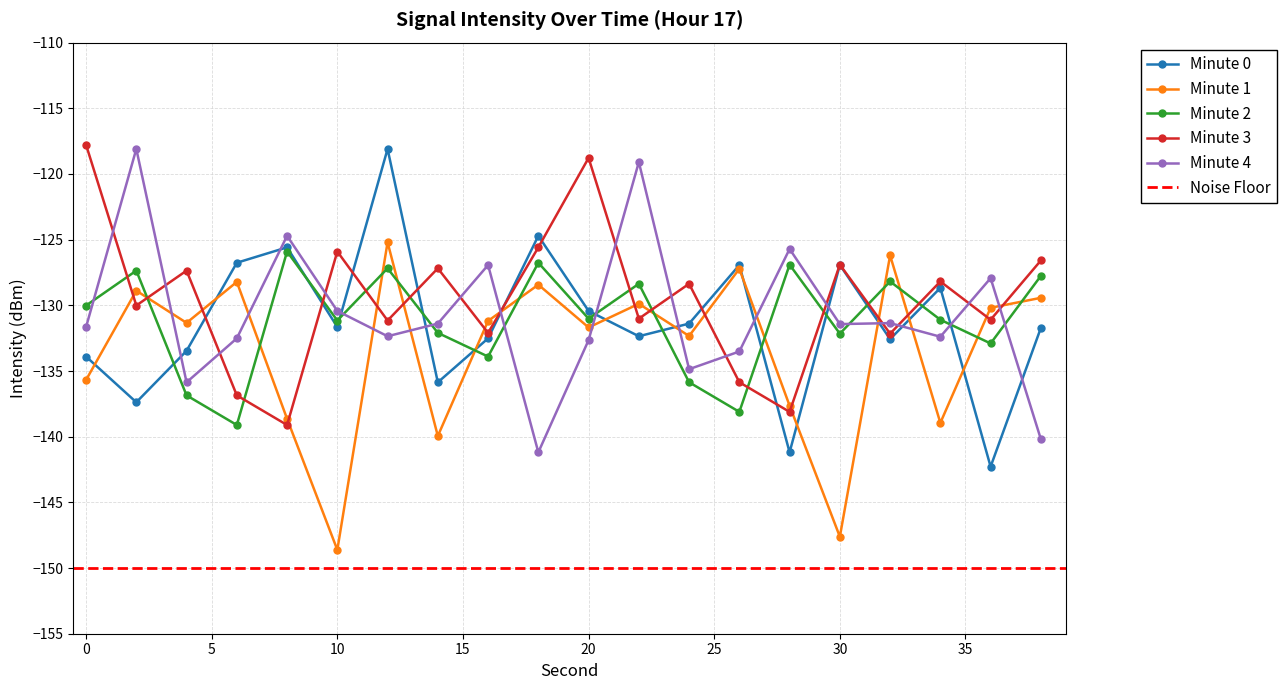

After their last crossing, which series has the higher values: Minute 3 or Minute 1?

Minute 3